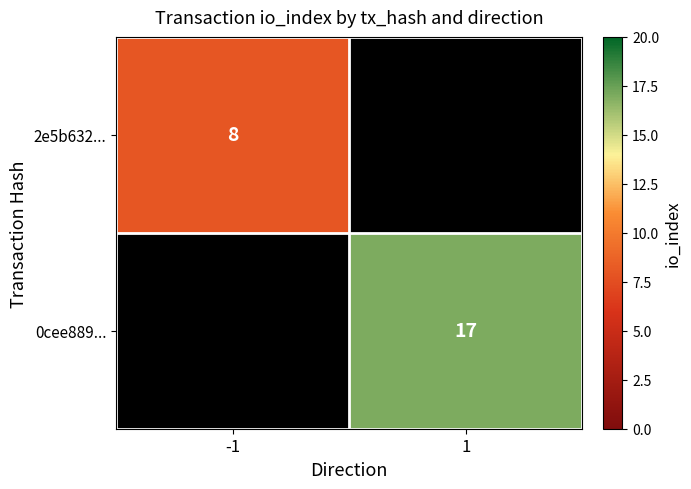

True or false: 0cee889... has a value of 7.1 at 1.

False